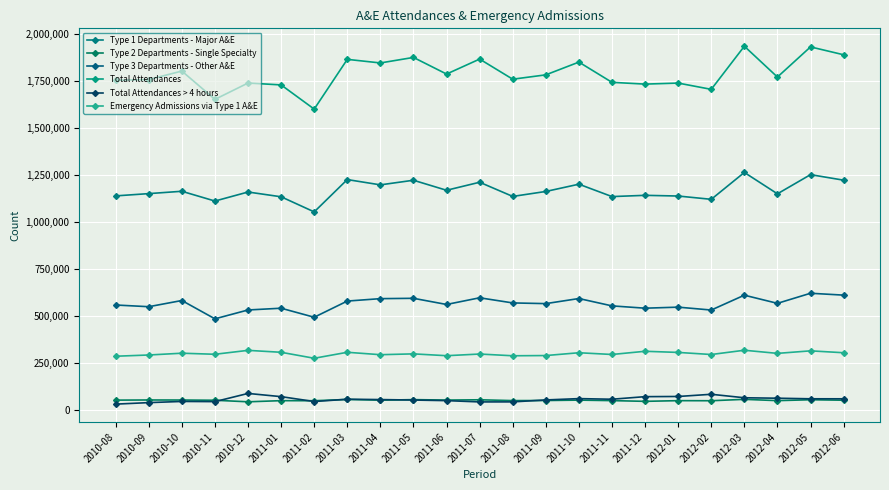

True or false: Type 2 Departments - Single Specialty and Total Attendances cross at least once.

False